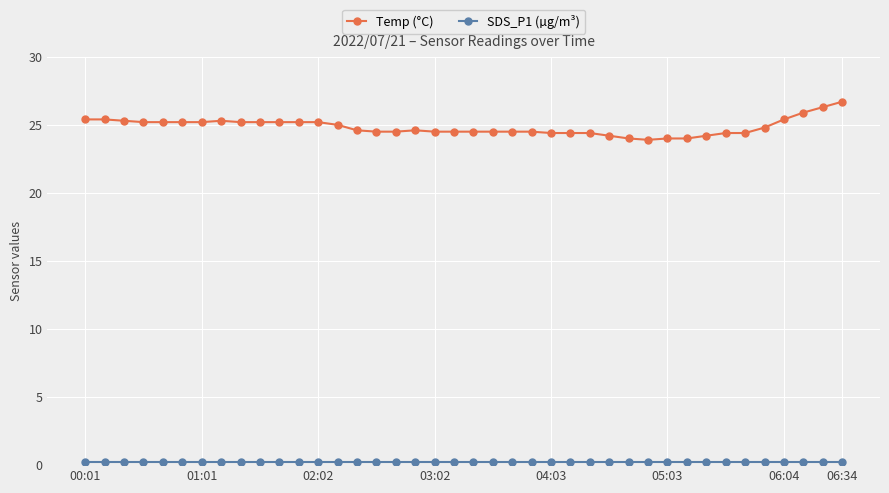

What is the value of the Temp (°C) point at the 33rd from the left?

24.2